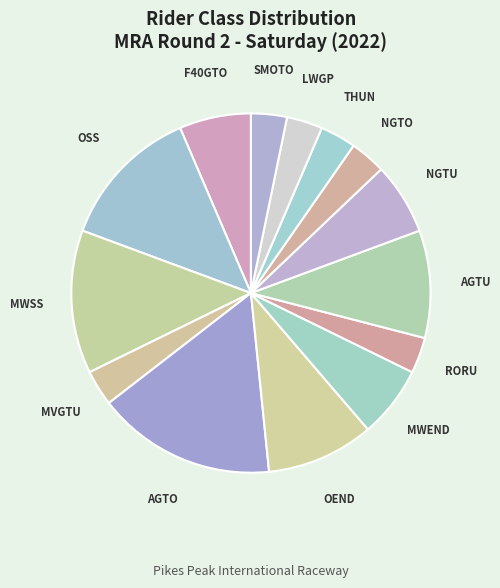

Which has a higher value, OSS or NGTO?

OSS